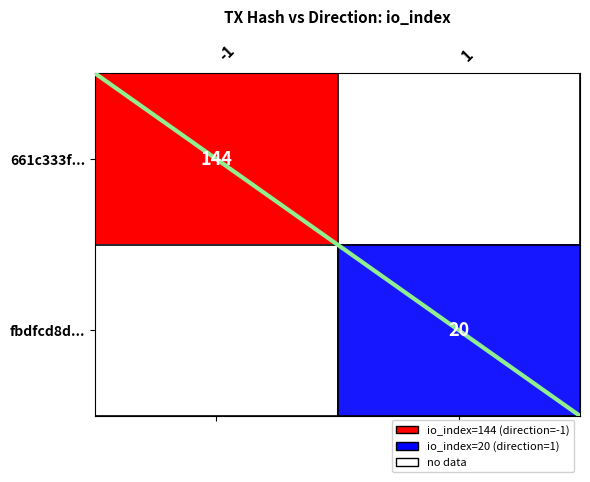

The fbdfcd8d... series shows 20 at 1. True or false?

True